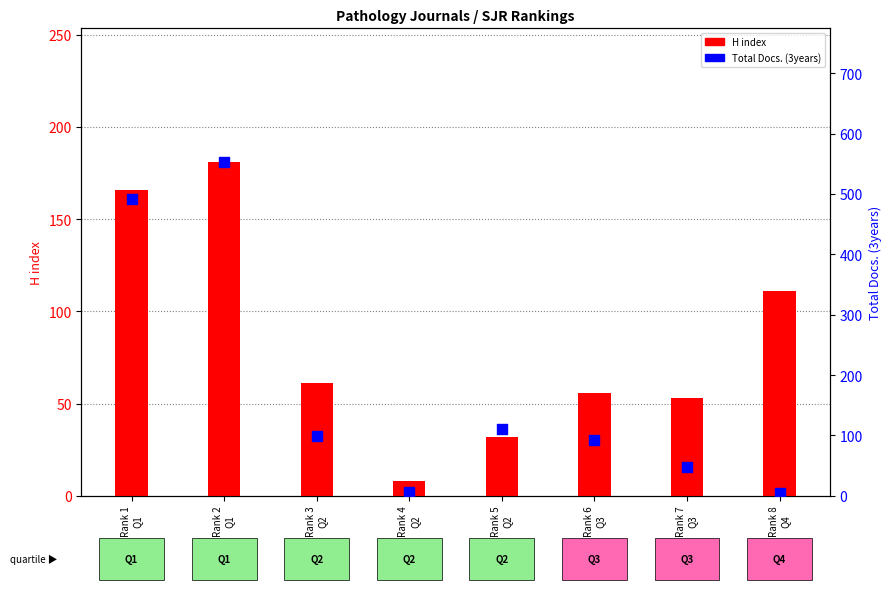

Is the value of H index at Rank 4
Q2 greater than the value of Total Docs. (3years) at Rank 4
Q2?

Yes